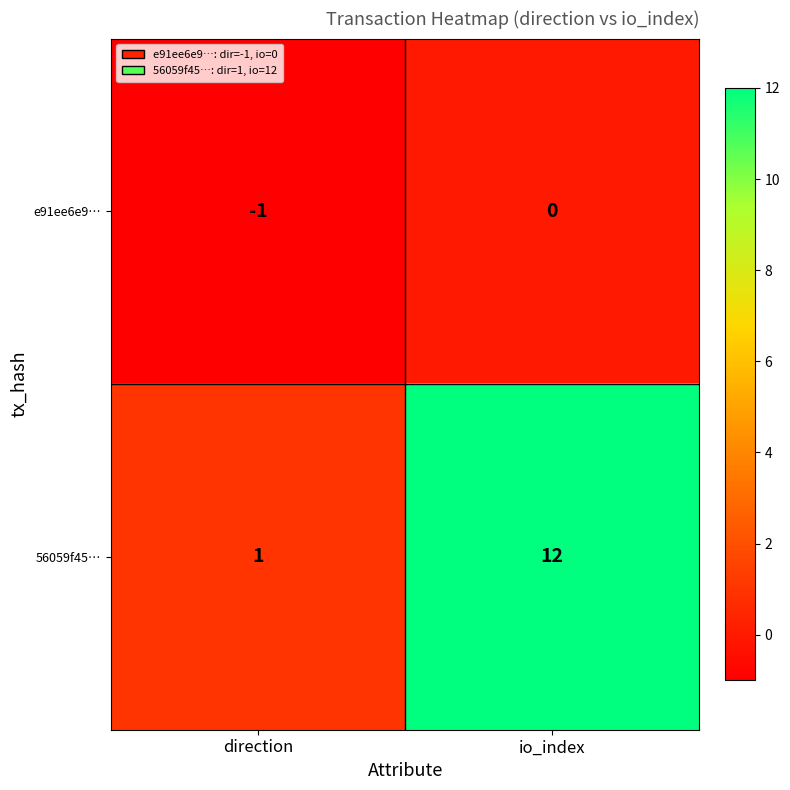

What is the sum of the 56059f45… values at direction and io_index?

13